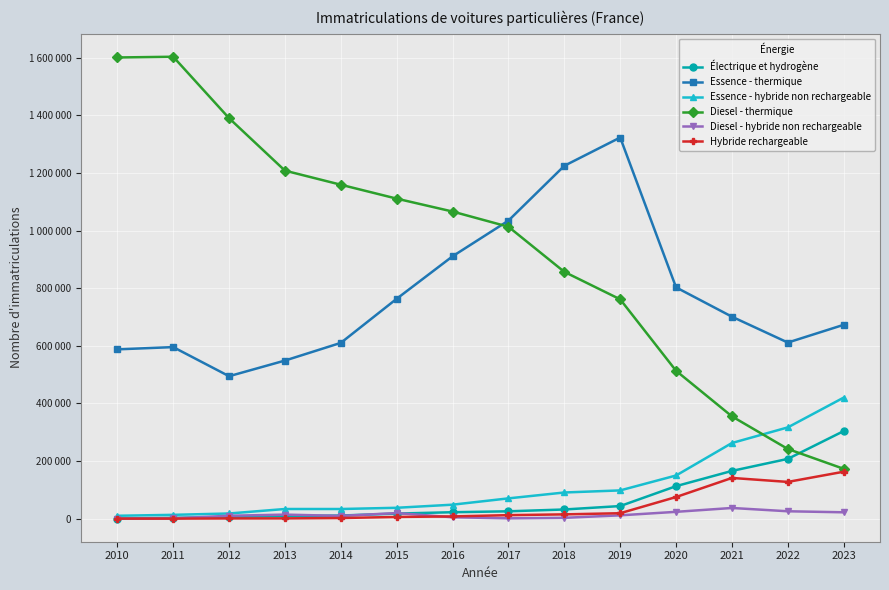

What is the value of the Essence - hybride non rechargeable point at the 11th from the left?

149738